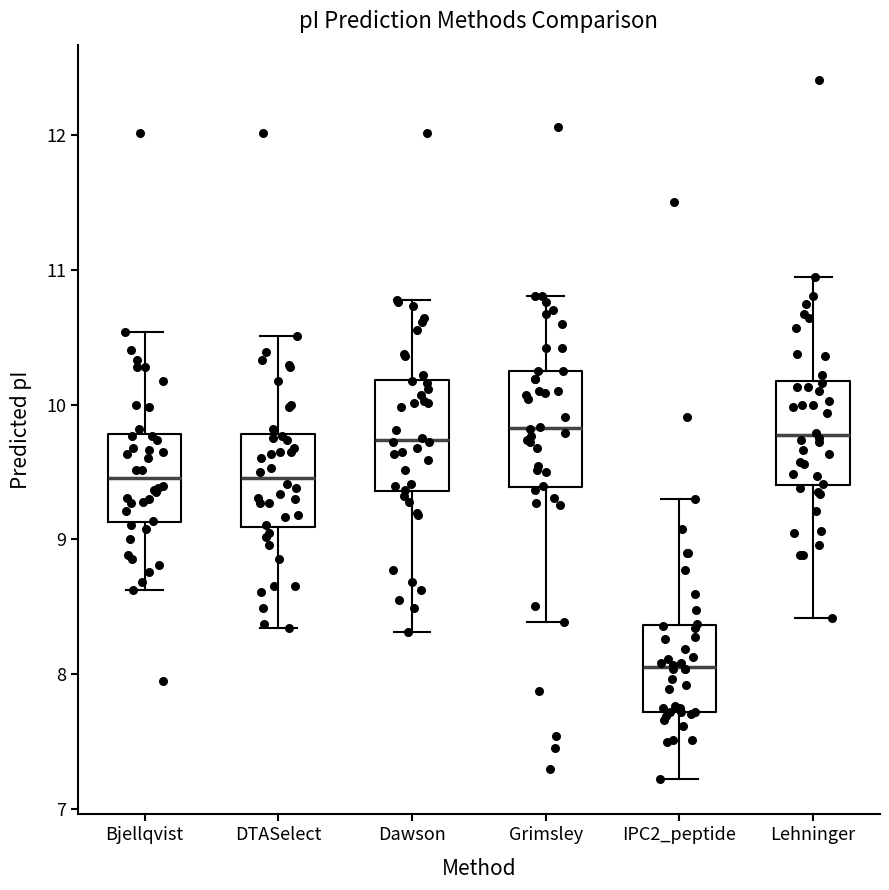

Reading left to right, read every box against the y-axis: the position of its median line, the range the box covers, and the ends of its whiskers. The values are not printed on the chart, so give them approximately, as read against the axis.

Bjellqvist: median 9.5, box 9.1 to 9.8, whiskers 8.6 to 10.5
DTASelect: median 9.5, box 9.1 to 9.8, whiskers 8.3 to 10.5
Dawson: median 9.7, box 9.4 to 10.2, whiskers 8.3 to 10.8
Grimsley: median 9.8, box 9.4 to 10.2, whiskers 8.4 to 10.8
IPC2_peptide: median 8.1, box 7.7 to 8.4, whiskers 7.2 to 9.3
Lehninger: median 9.8, box 9.4 to 10.2, whiskers 8.4 to 11.0